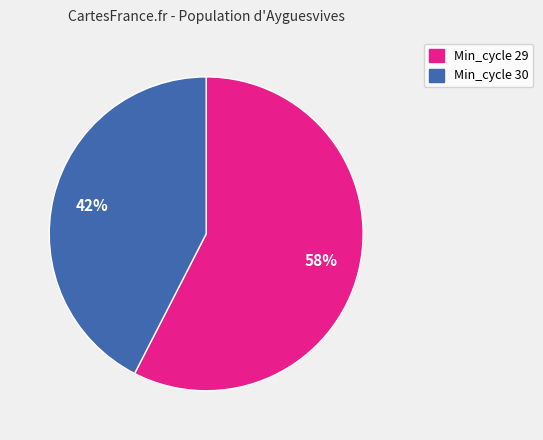

Does any single category account for the majority?

Yes